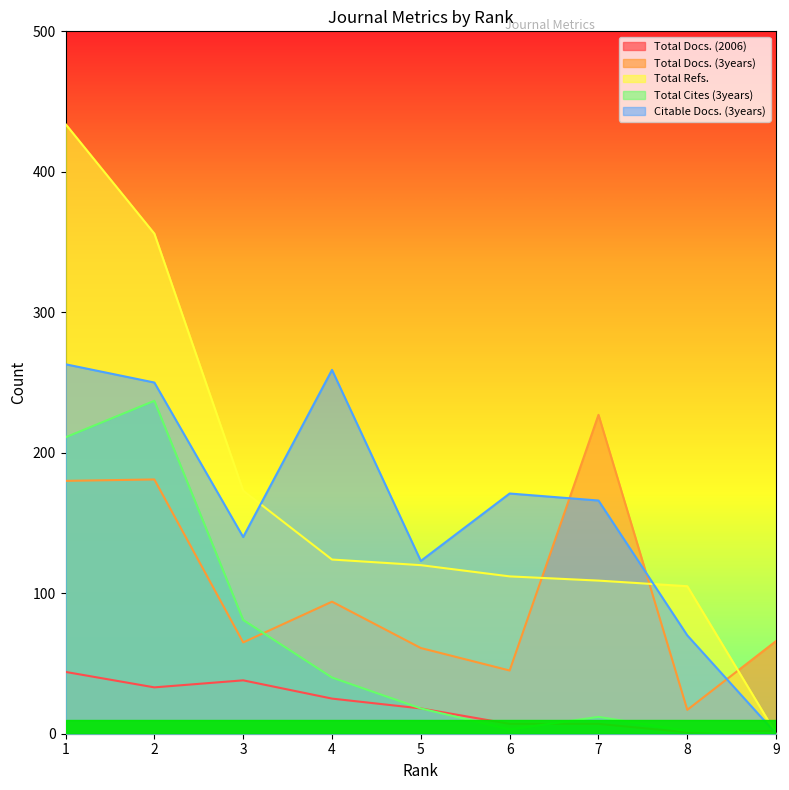

What is the total value across all series at 5?

340